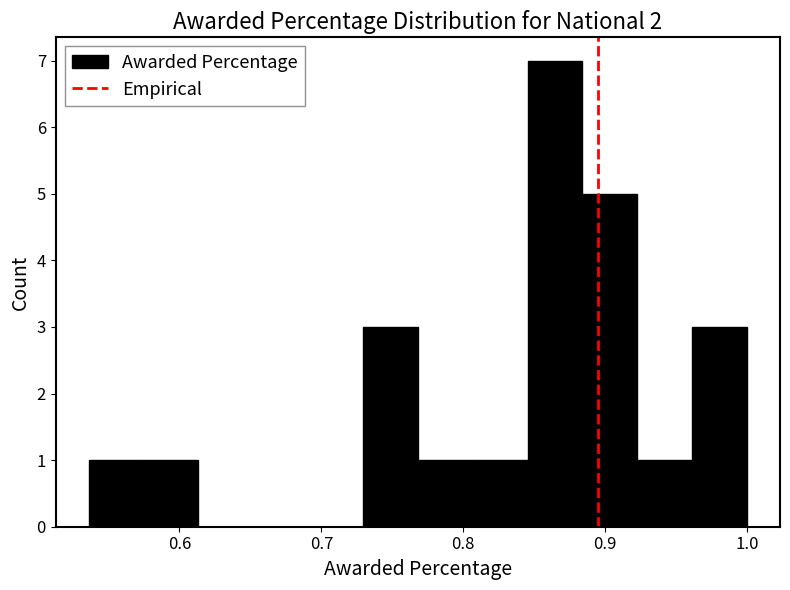

Around what value on the x-axis is the tallest bar? Give the approximate position of its centre, as read against the axis.

0.86